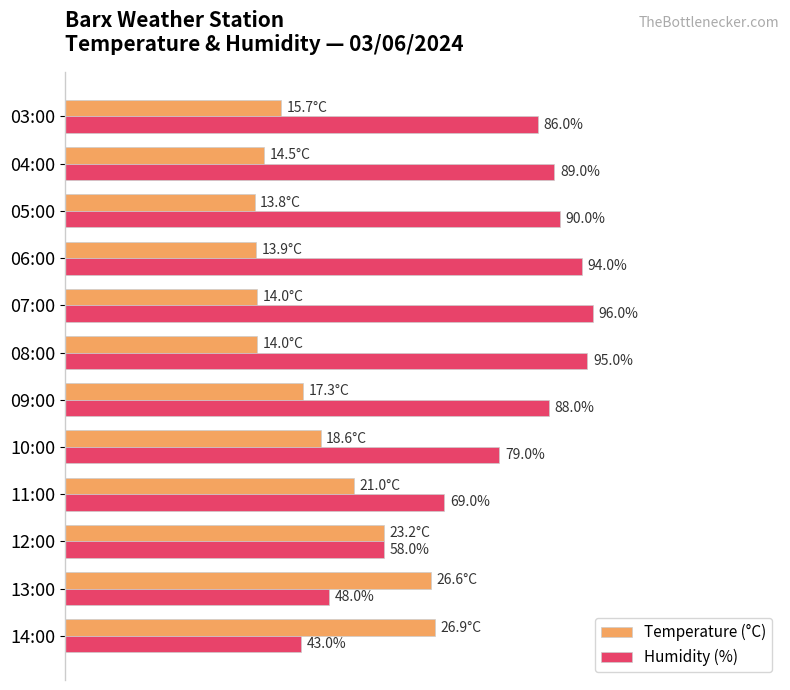

At which category is the sum across all series the highest?

09:00